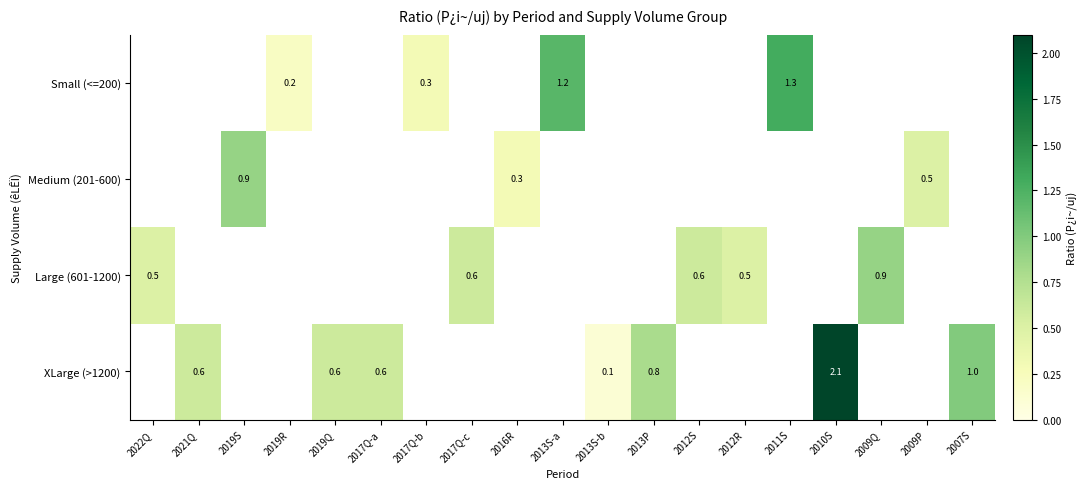

Is it true that Large (601-1200) equals 0.9 at 2017Q-c?

False